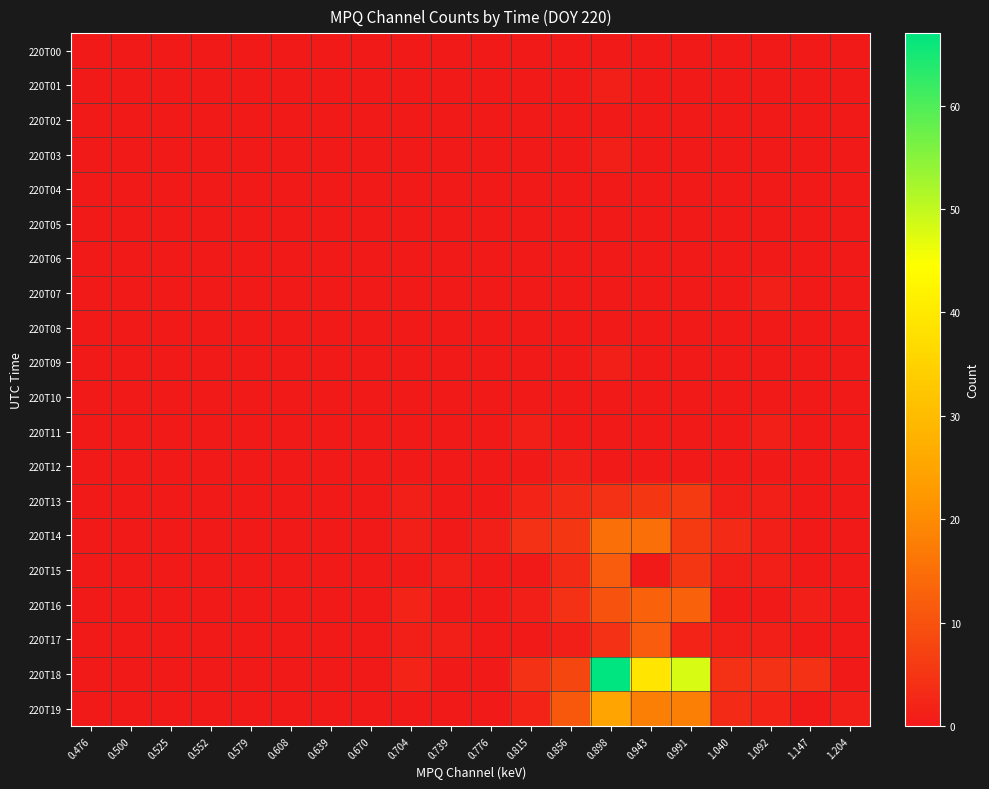

At which category is the sum across all series the highest?

0.898